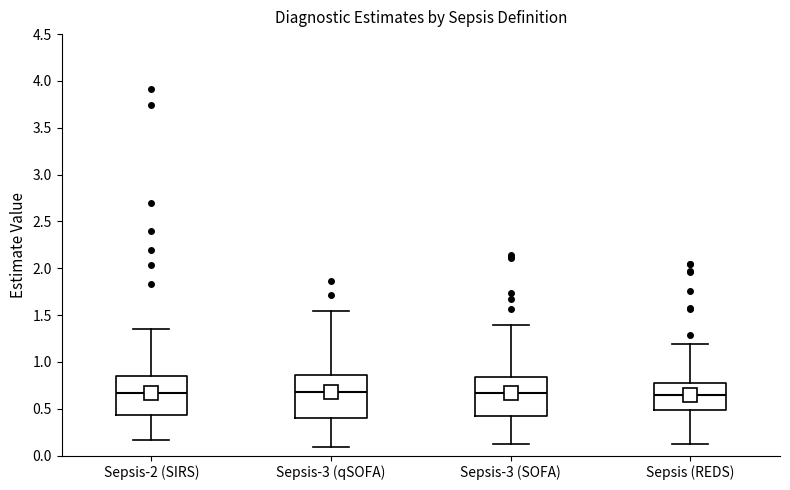

Reading left to right, transcribe this box plot: for each box, give where its median line is, the range the box spans, and where its two whiskers end, as read against the y-axis. The values are not printed on the chart, so give them approximately, as read against the axis.

Sepsis-2 (SIRS): median 0.65, box 0.45 to 0.85, whiskers 0.15 to 1.35
Sepsis-3 (qSOFA): median 0.70, box 0.40 to 0.85, whiskers 0.10 to 1.55
Sepsis-3 (SOFA): median 0.65, box 0.40 to 0.85, whiskers 0.10 to 1.40
Sepsis (REDS): median 0.65, box 0.50 to 0.80, whiskers 0.10 to 1.20